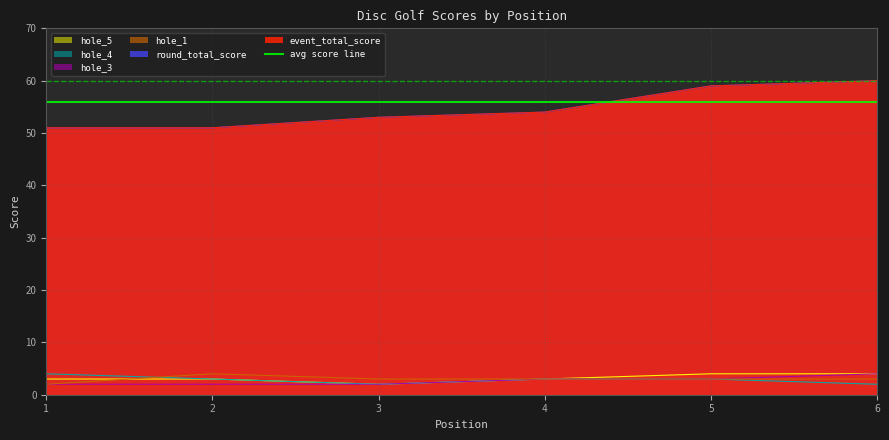

Does the chart have visible grid lines?

Yes